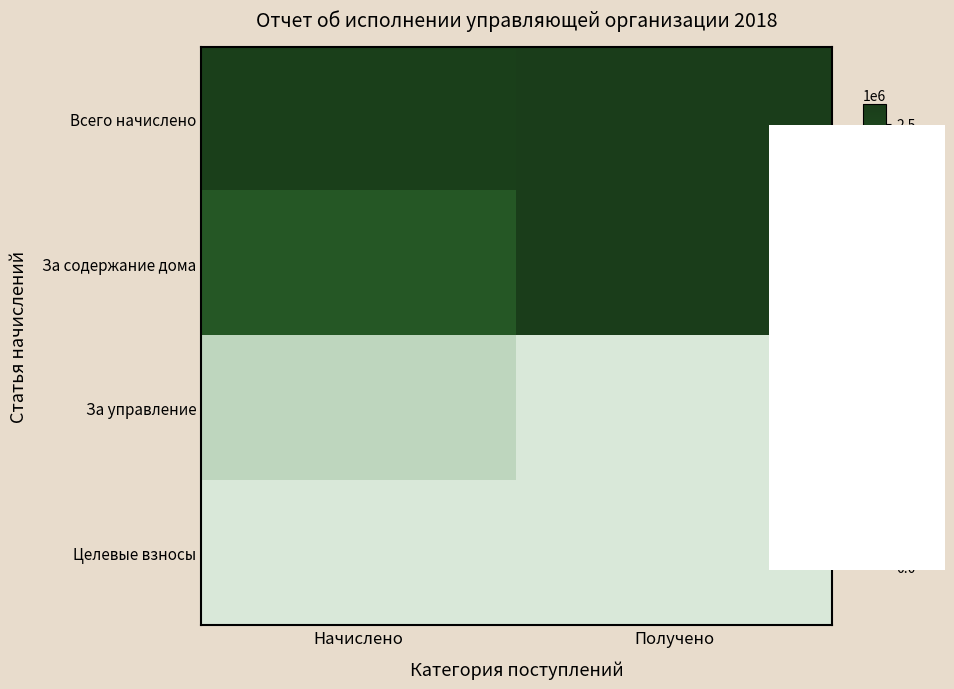

Which series has the widest spread of values?

За содержание дома